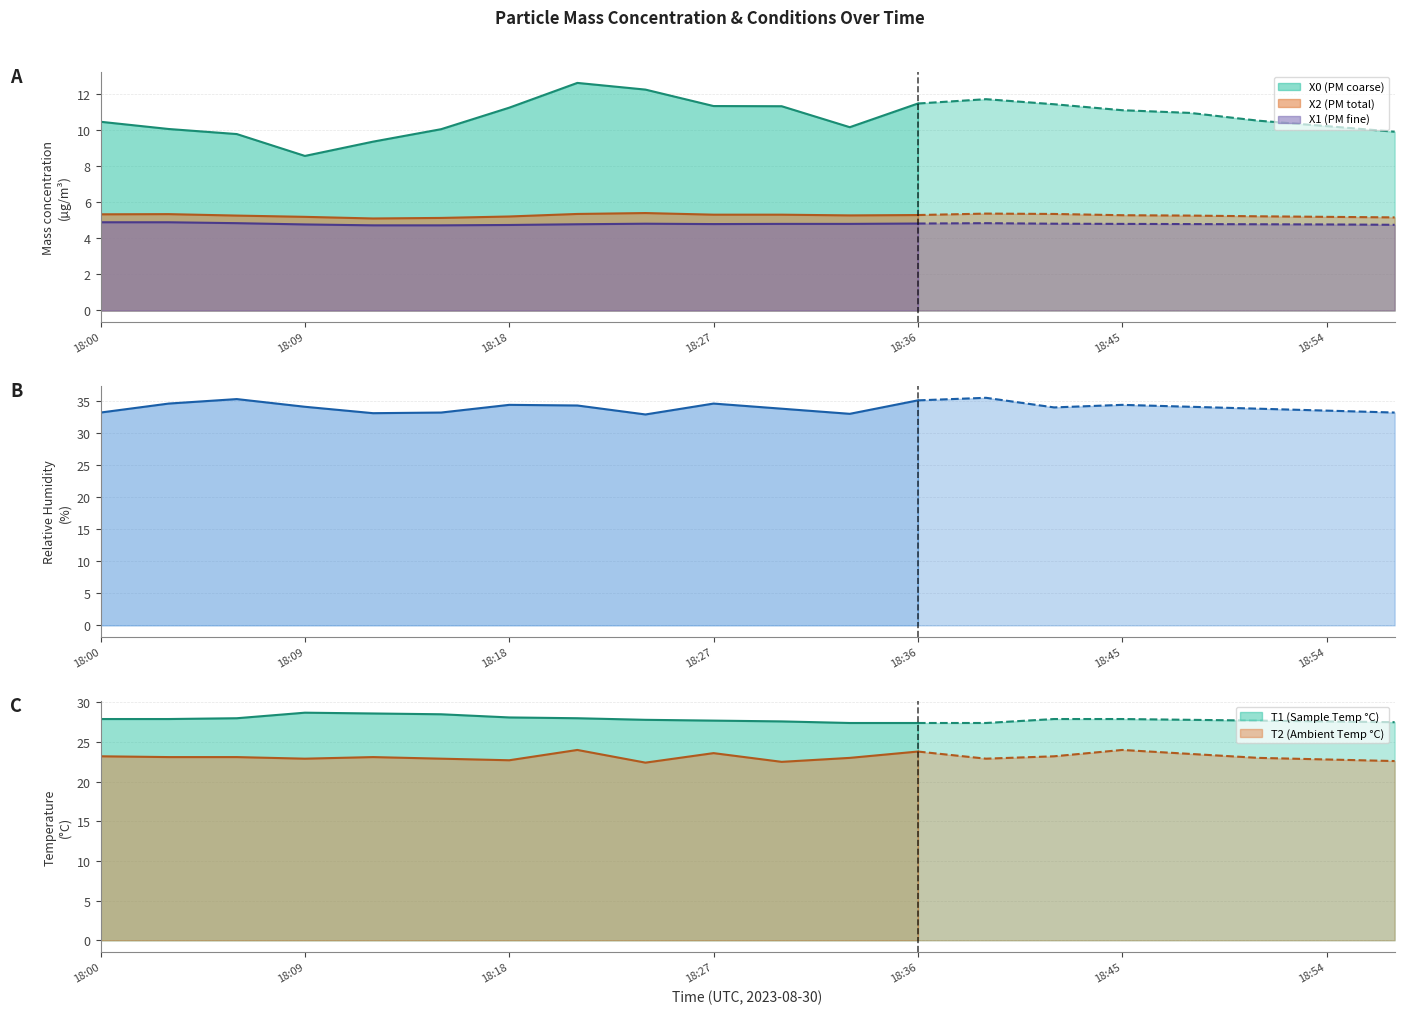

Which series has the largest range (max minus min)?

X0 (PM coarse)